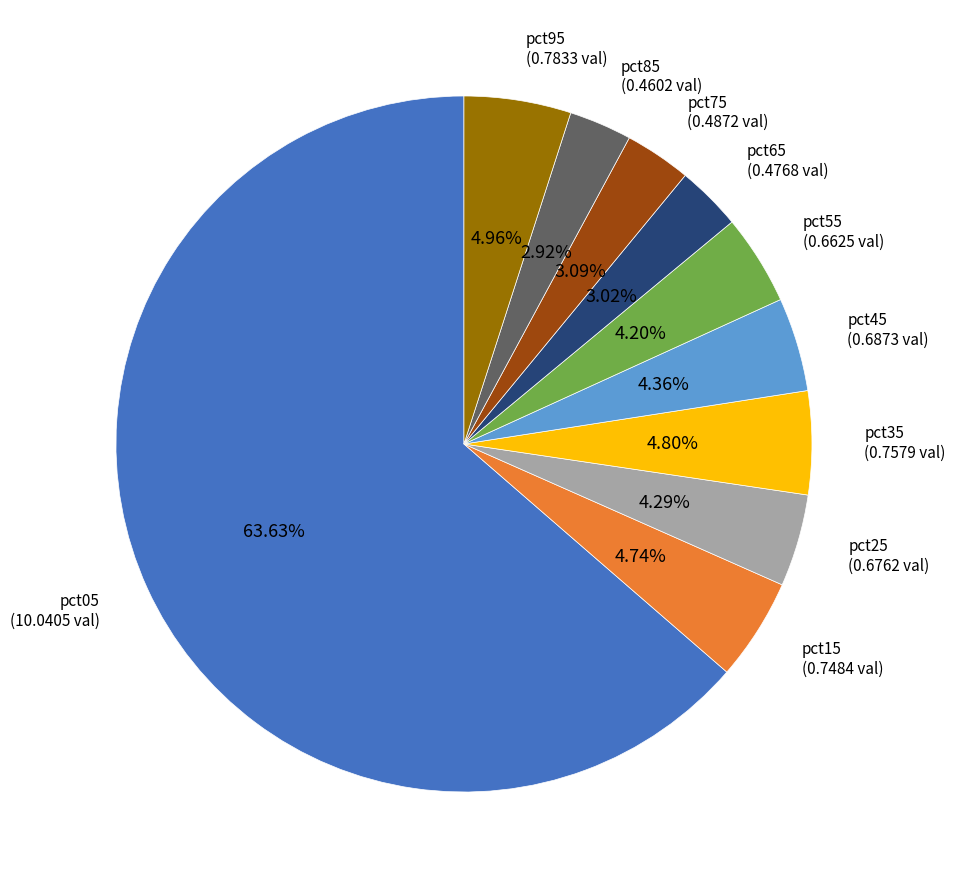

Do pct55 and pct15 together represent more than half of the pie?

No